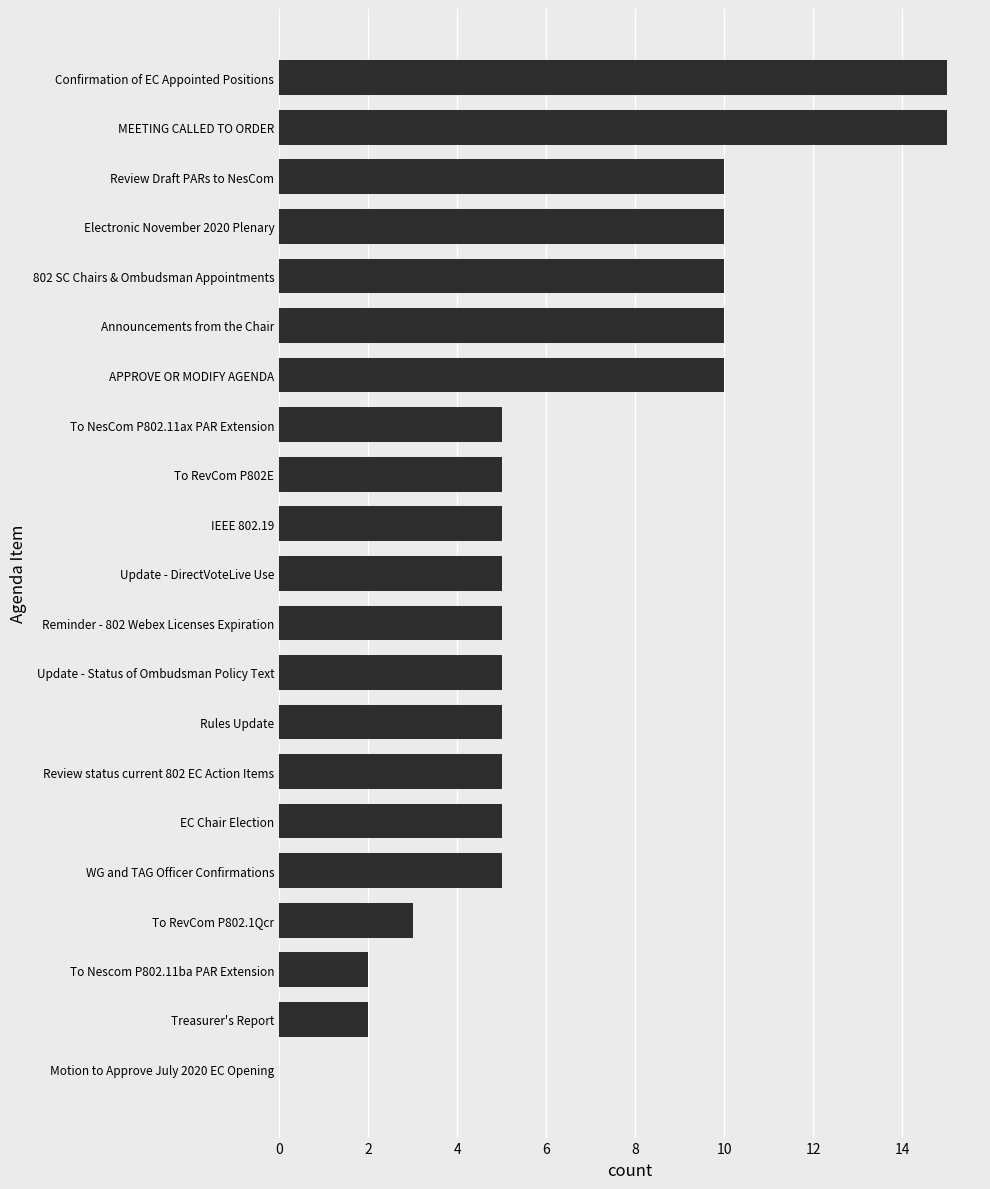

Approximately how many times larger is the value at Reminder - 802 Webex Licenses Expiration compared to To RevCom P802.1Qcr?

1.7